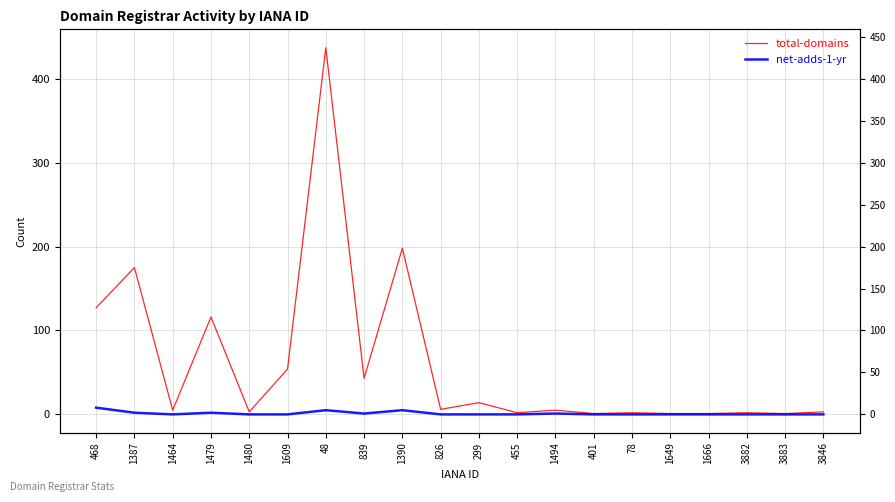

Reading left to right, transcribe all the data shown in this chart.

total-domains: 468=127	1387=175	1464=5	1479=116	1480=3	1609=54	48=437	839=43	1390=198	826=6	299=14	455=2	1494=5	401=1	78=2	1649=1	1666=1	3882=2	3883=1	3846=3
net-adds-1-yr: 468=8	1387=2	1464=0	1479=2	1480=0	1609=0	48=5	839=1	1390=5	826=0	299=0	455=0	1494=1	401=0	78=0	1649=0	1666=0	3882=0	3883=0	3846=0